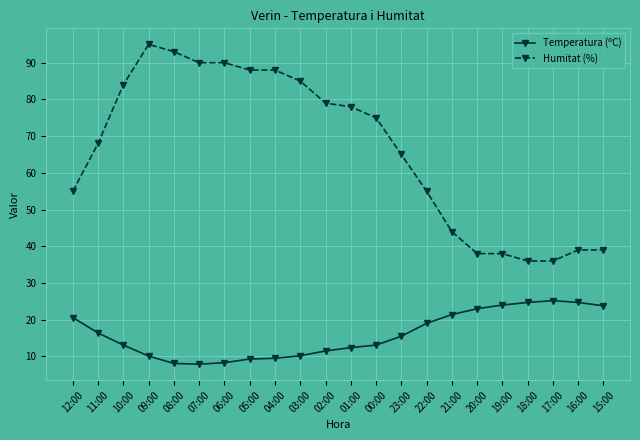

What is the difference between the maximum and minimum values in the Humitat (%) series?

59.0